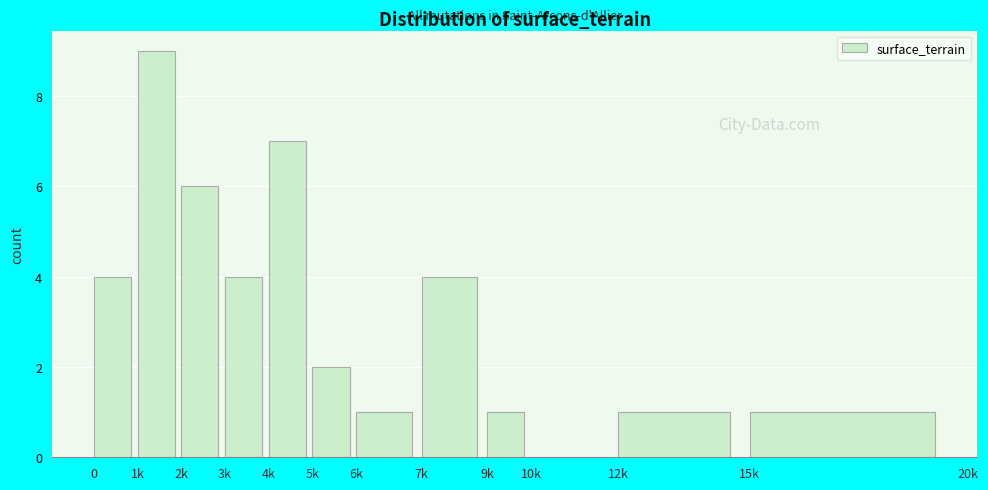

Reading right to left, list all the values displayed in this chart.

15k=1	12k=1	10k=0	9k=1	7k=4	6k=1	5k=2	4k=7	3k=4	2k=6	1k=9	0=4